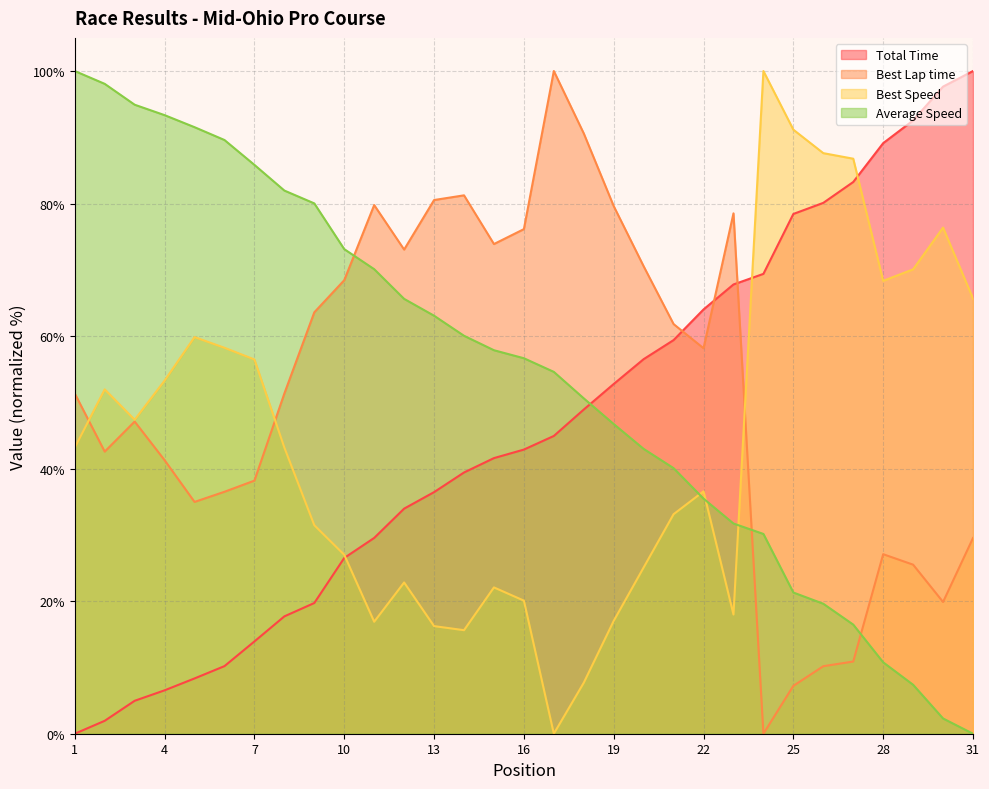

What is the total value across all series at 4?

194.5